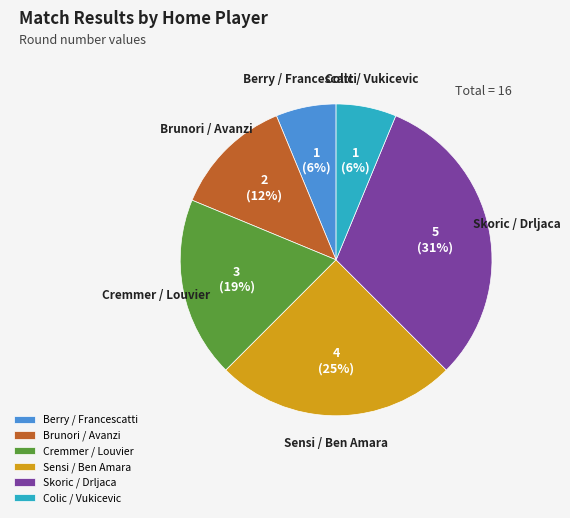

Which slice is the largest?

Skoric / Drljaca